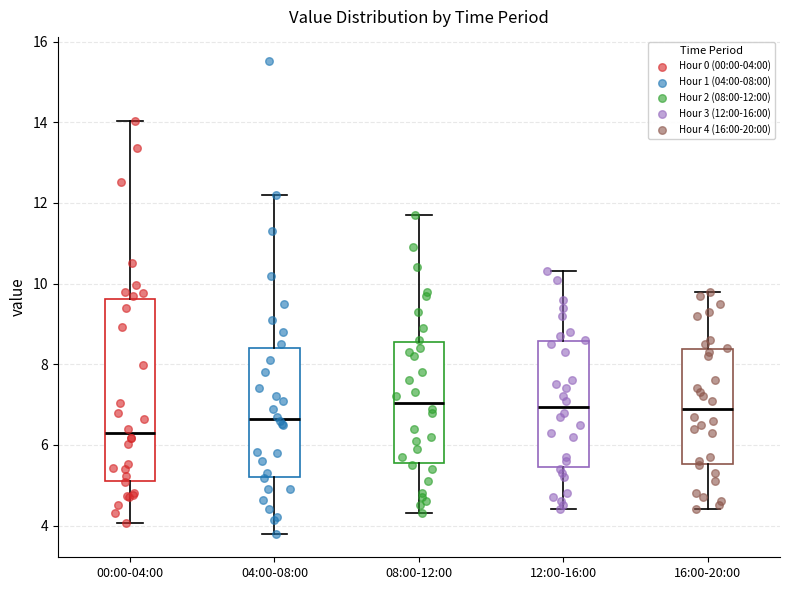

Reading left to right, transcribe this box plot: for each box, give where its median line is, the range the box spans, and where its two whiskers end, as read against the y-axis. The values are not printed on the chart, so give them approximately, as read against the axis.

00:00-04:00: median 6.2, box 5.2 to 9.6, whiskers 4.0 to 14.0
04:00-08:00: median 6.6, box 5.2 to 8.4, whiskers 3.8 to 12.2
08:00-12:00: median 7.0, box 5.6 to 8.6, whiskers 4.4 to 11.8
12:00-16:00: median 7.0, box 5.4 to 8.6, whiskers 4.4 to 10.4
16:00-20:00: median 7.0, box 5.6 to 8.4, whiskers 4.4 to 9.8